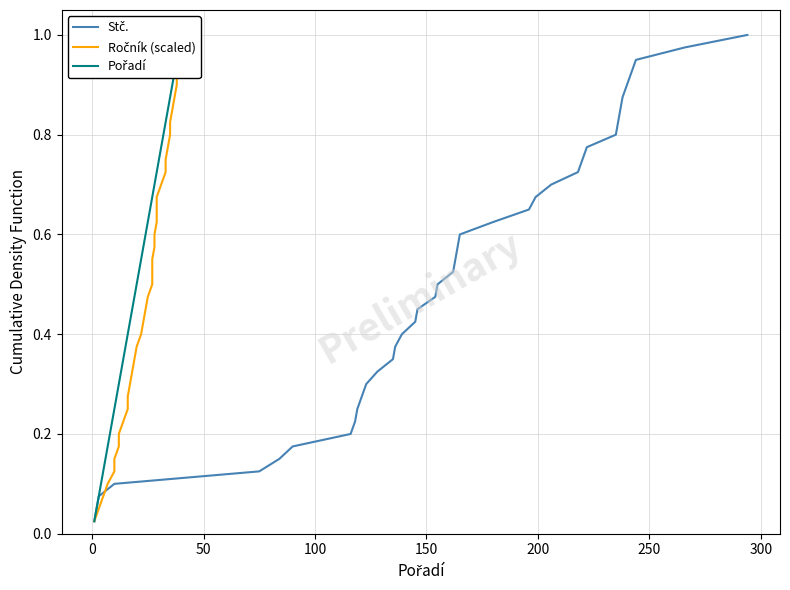

Rank the series by their maximum value, from lowest to highest.

Stč., Ročník (scaled), Pořadí